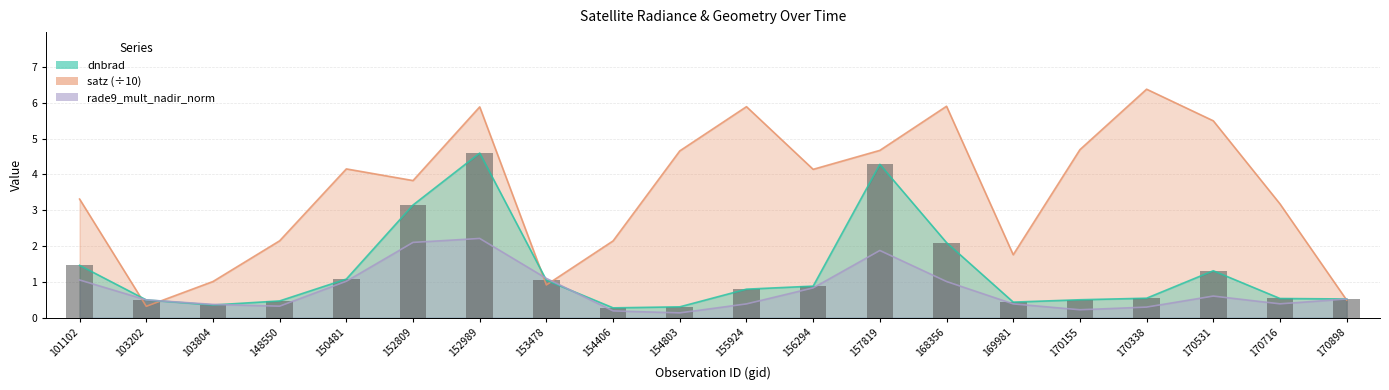

True or false: the data shows 1.8 at 170531.

False